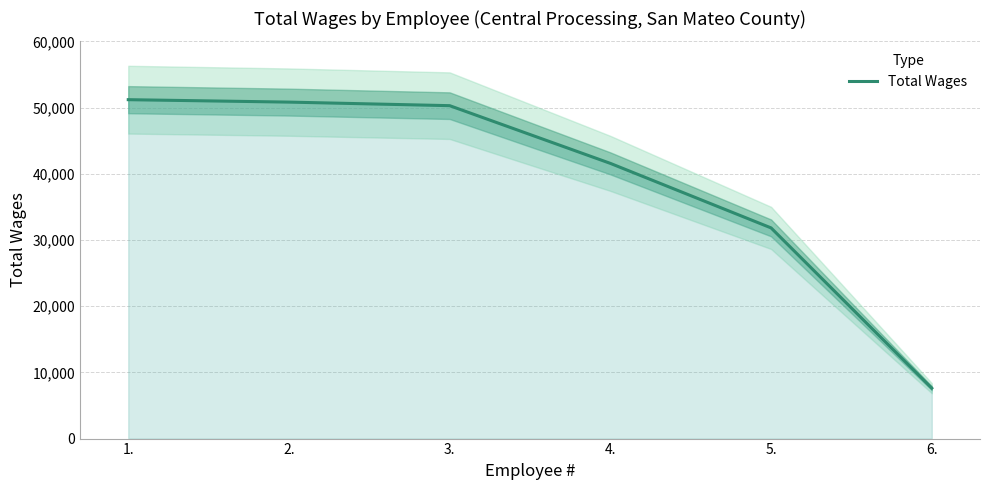

What is the greatest value displayed?

51190